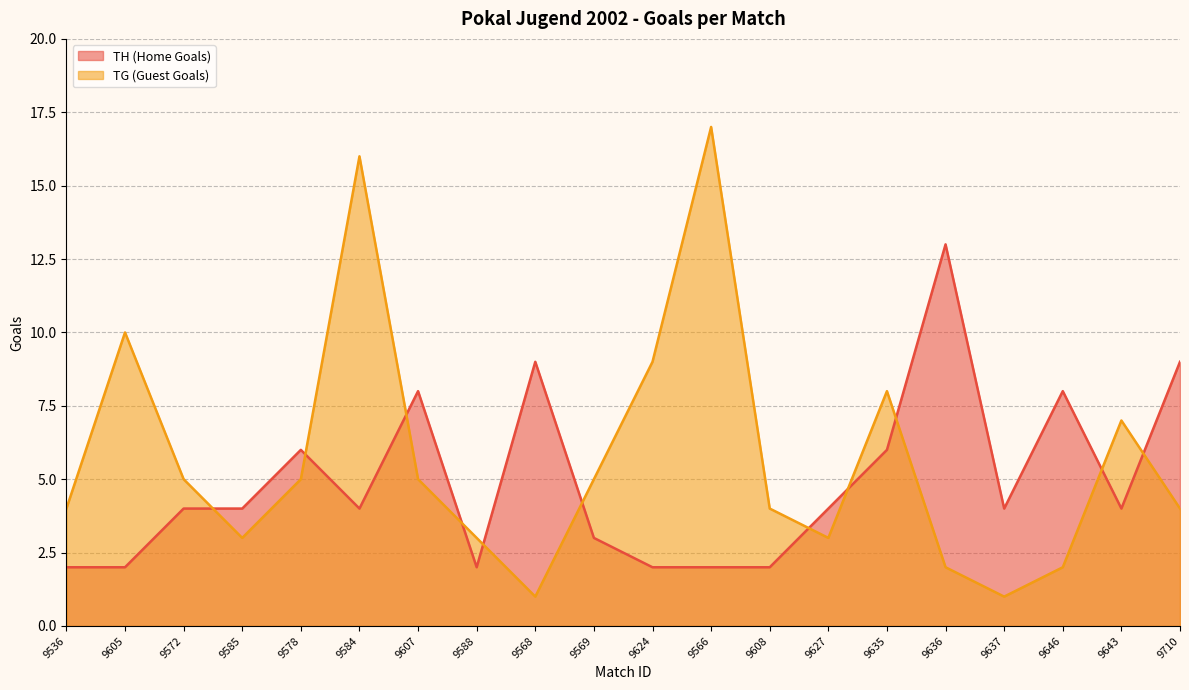

What is the smallest value displayed?

1